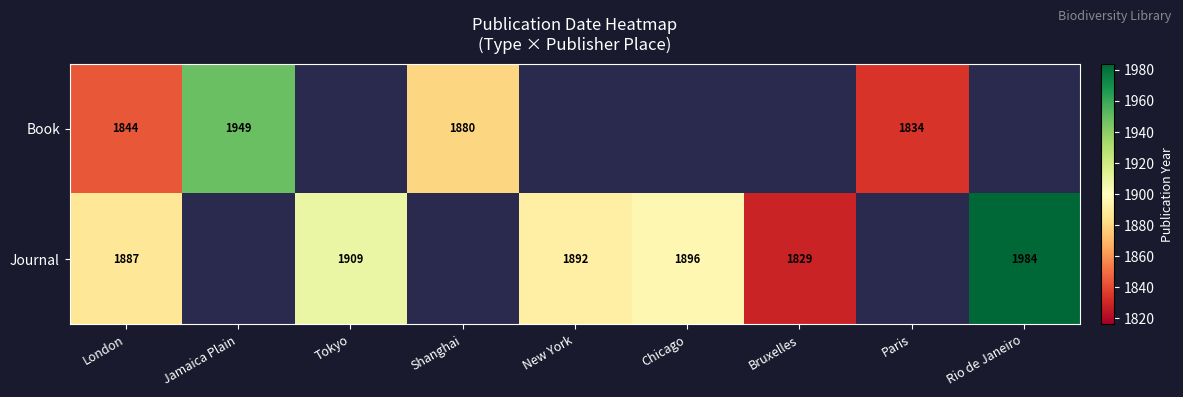

The value of Journal at New York is 1300. True or false?

False